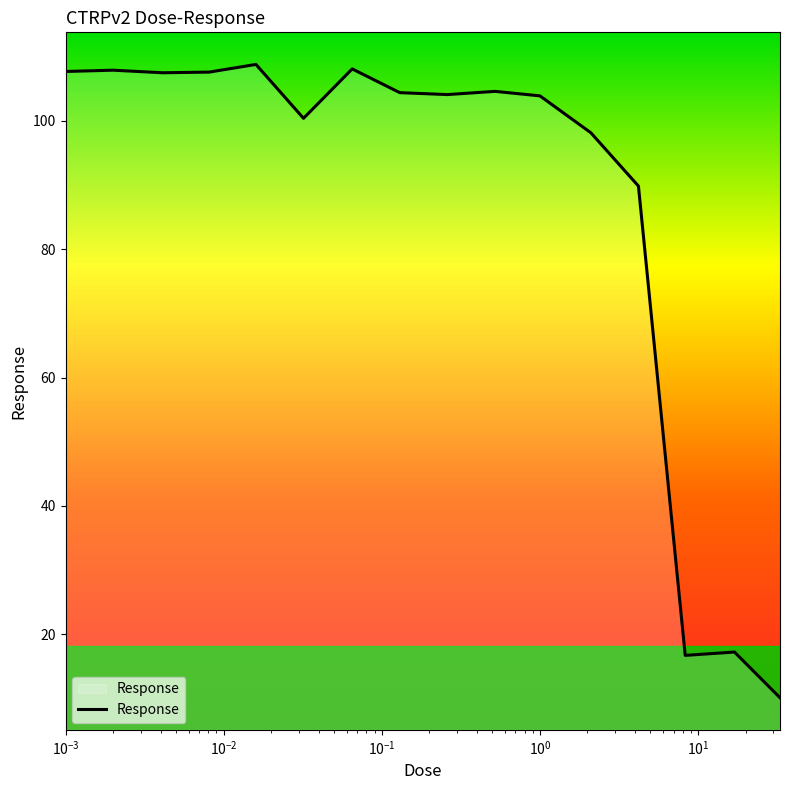

What is the maximum value shown in the chart?

108.8